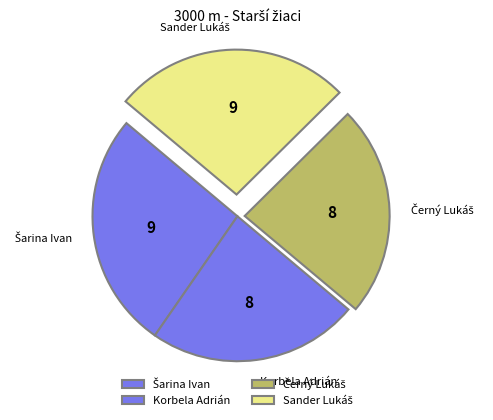

The Korbela Adrián slice represents 30% of the pie. True or false?

False